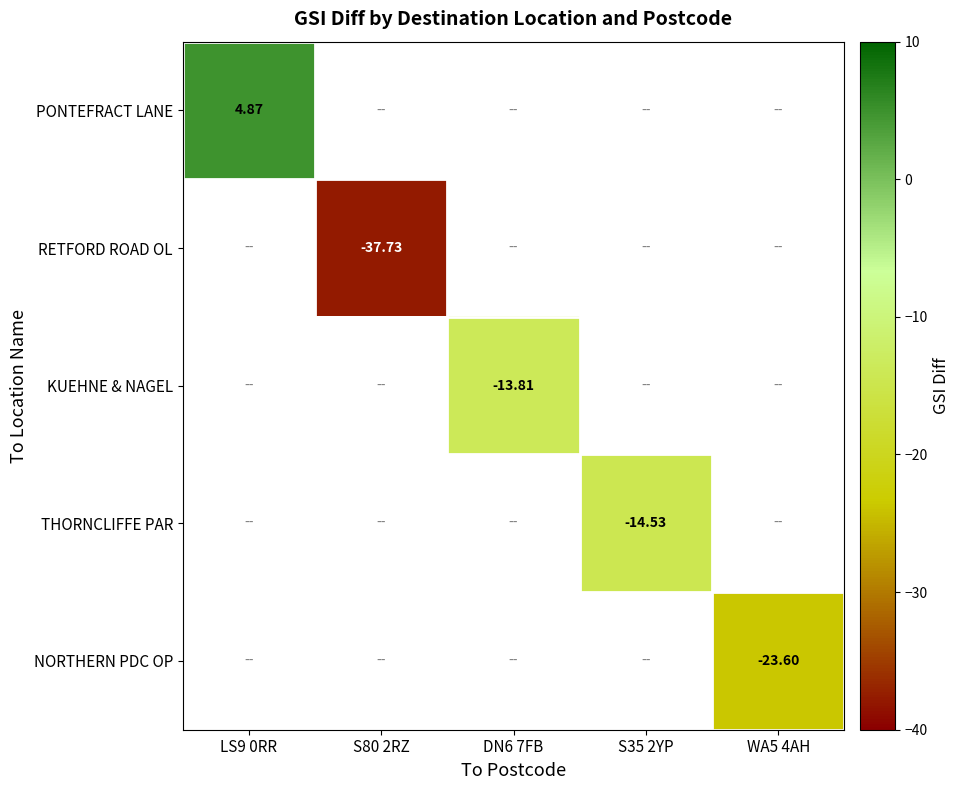

List the labels in order of KUEHNE & NAGEL value, smallest first.

LS9 0RR, S80 2RZ, DN6 7FB, S35 2YP, WA5 4AH